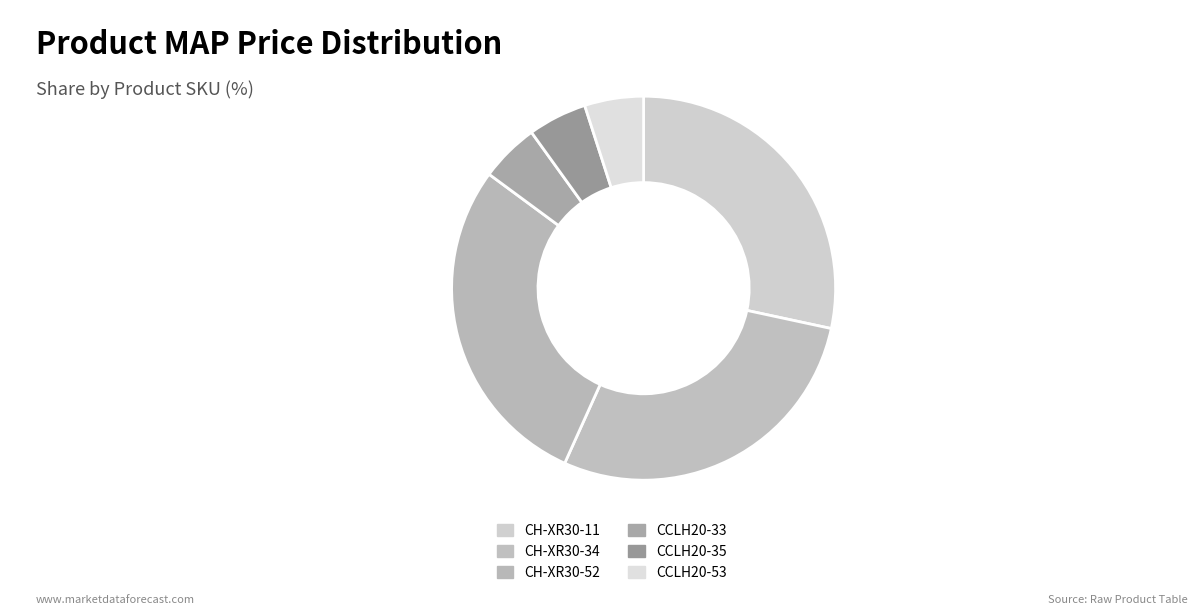

True or false: CCLH20-35 accounts for 14% of the total.

False